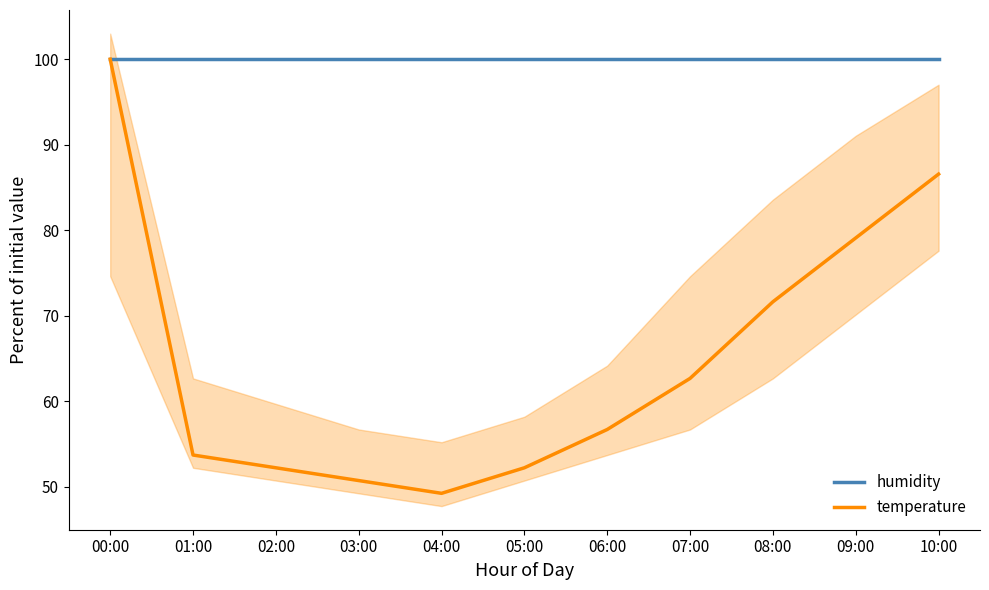

What is the minimum value for temperature?

49.3